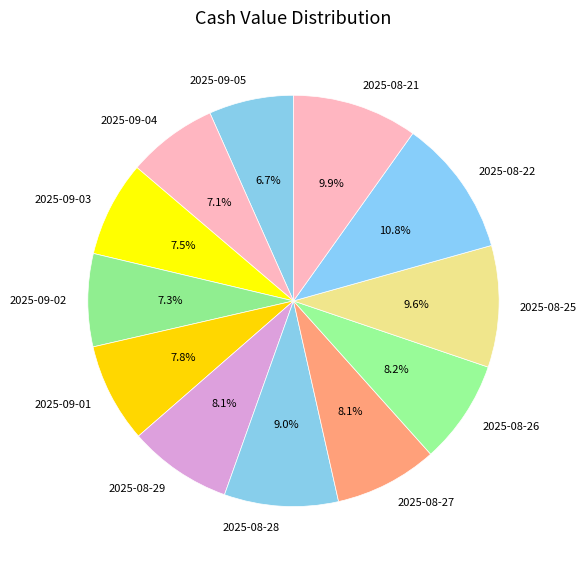

Approximately how many times larger is the value at 2025-09-01 compared to 2025-08-27?

1.0